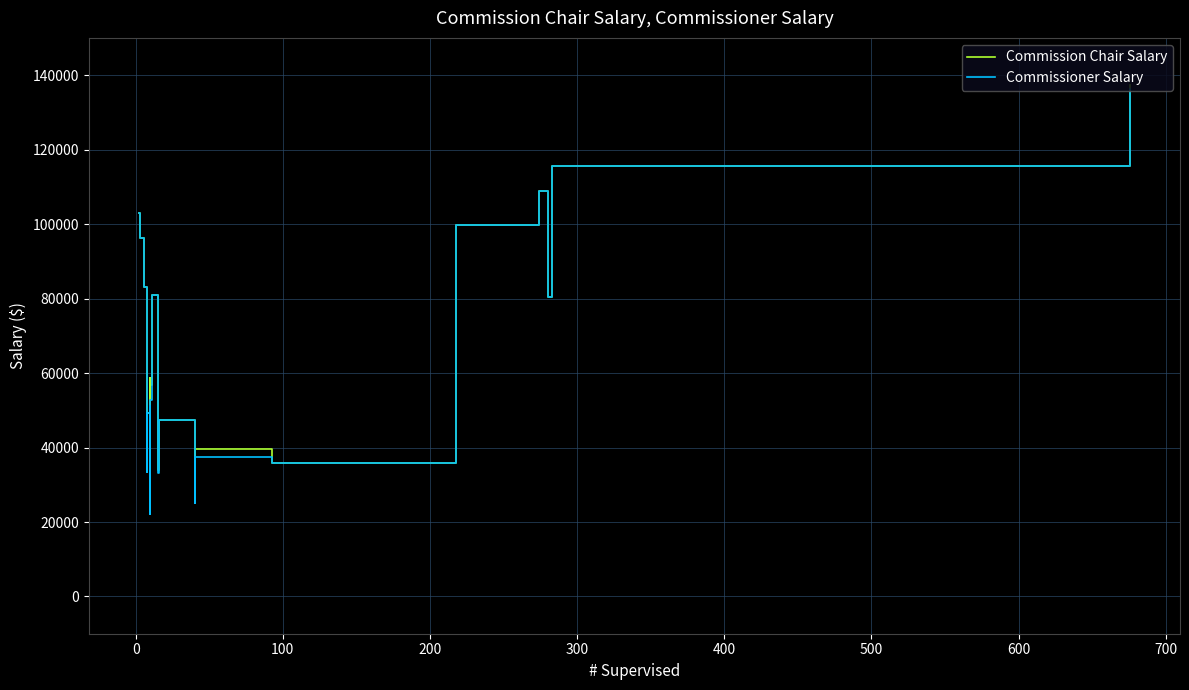

Which series has the widest spread of values?

Commission Chair Salary